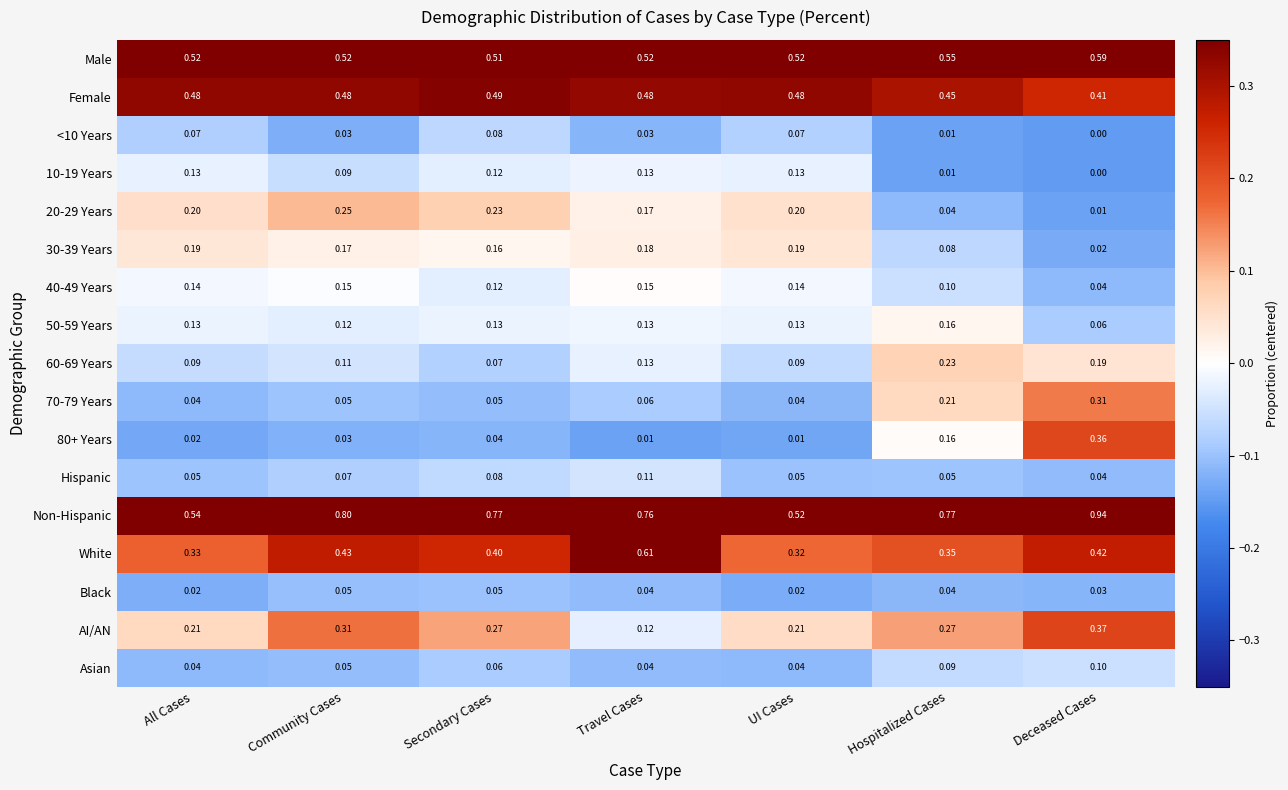

At which category does the chart reach its minimum across all series?

Deceased Cases